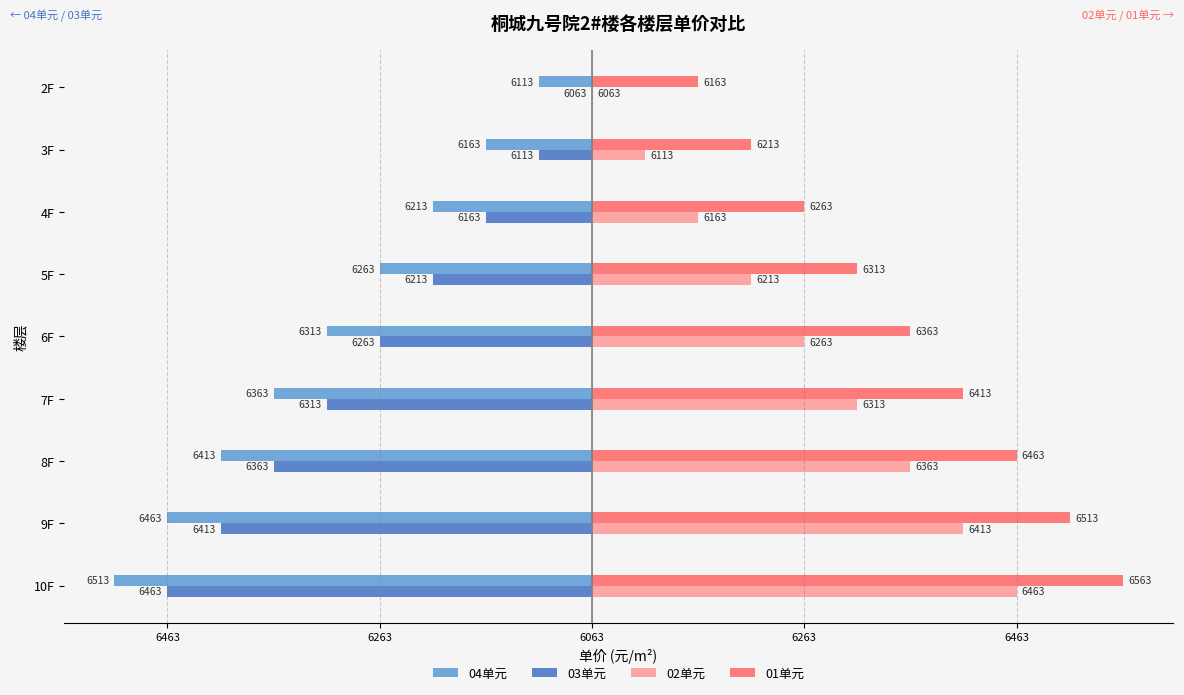

Which series has the largest total across all categories?

01单元